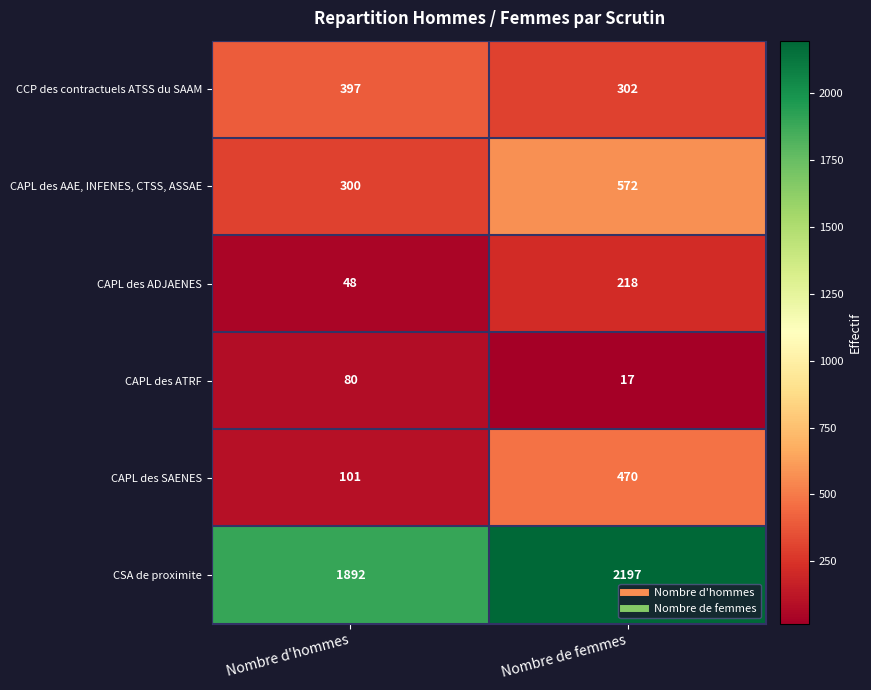

What is the sum of all CSA de proximite values?

4089